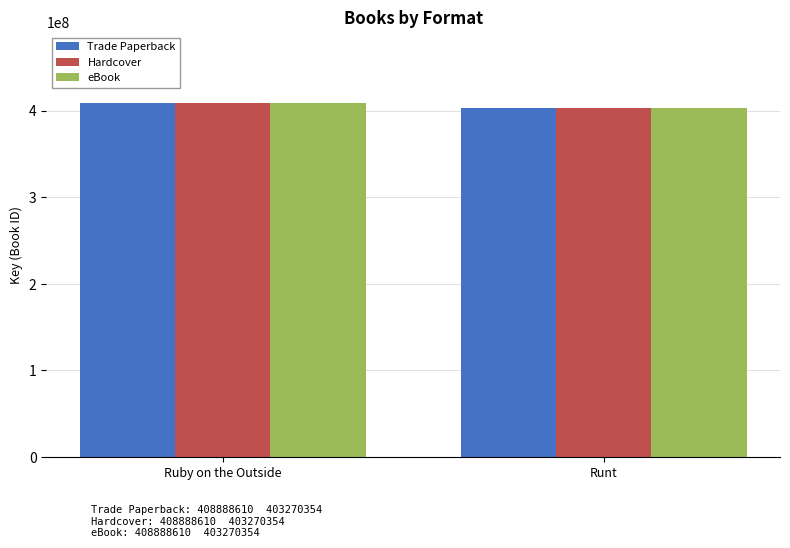

Count the Trade Paperback values in the range 403270354 to 408888610.

2